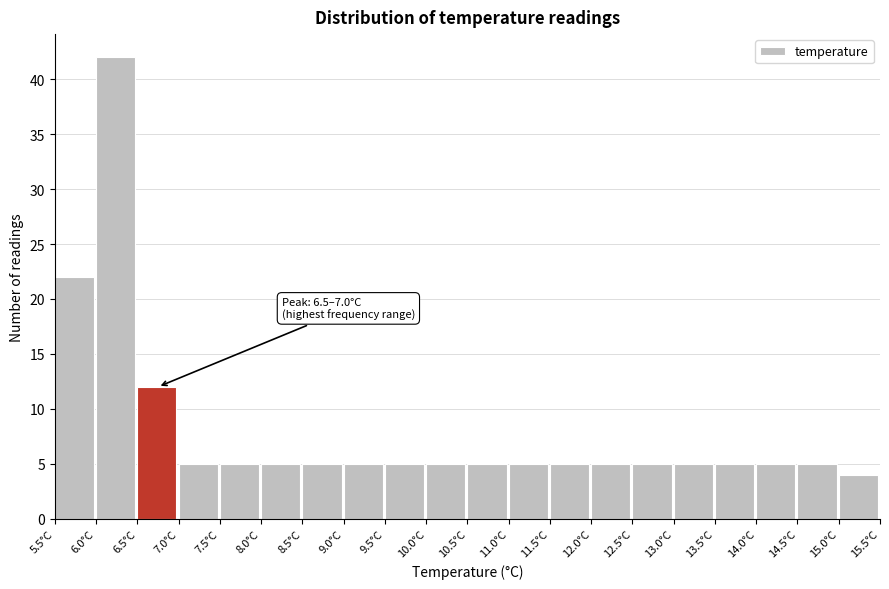

Which range on the x-axis has the tallest bar?

6.0 to 6.5